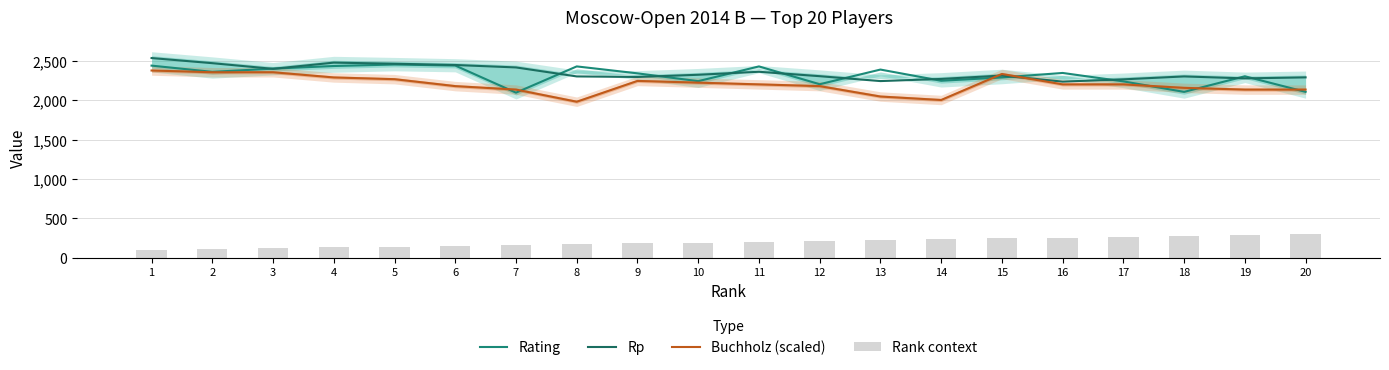

At 9, list the series in order from largest to smallest.

Rating, Rp, Buchholz (scaled), Rank context